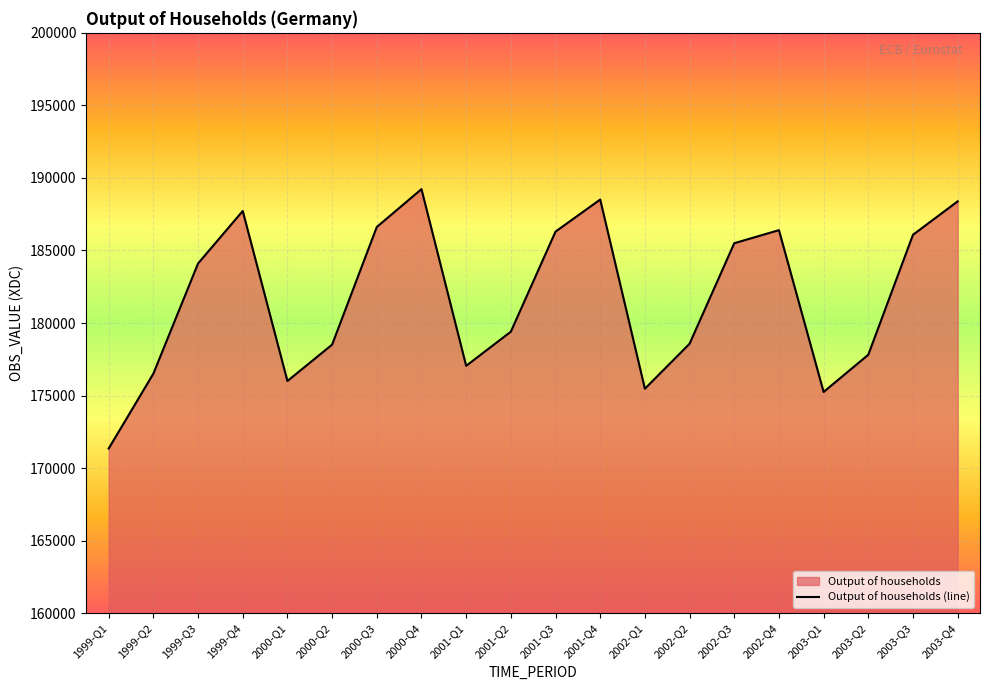

Reading left to right, what are all the values shown in this chart?

1999-Q1=171348	1999-Q2=176509	1999-Q3=184103	1999-Q4=187720	2000-Q1=176003	2000-Q2=178507	2000-Q3=186617	2000-Q4=189227	2001-Q1=177049	2001-Q2=179400	2001-Q3=186299	2001-Q4=188510	2002-Q1=175470	2002-Q2=178570	2002-Q3=185499	2002-Q4=186400	2003-Q1=175247	2003-Q2=177812	2003-Q3=186081	2003-Q4=188384